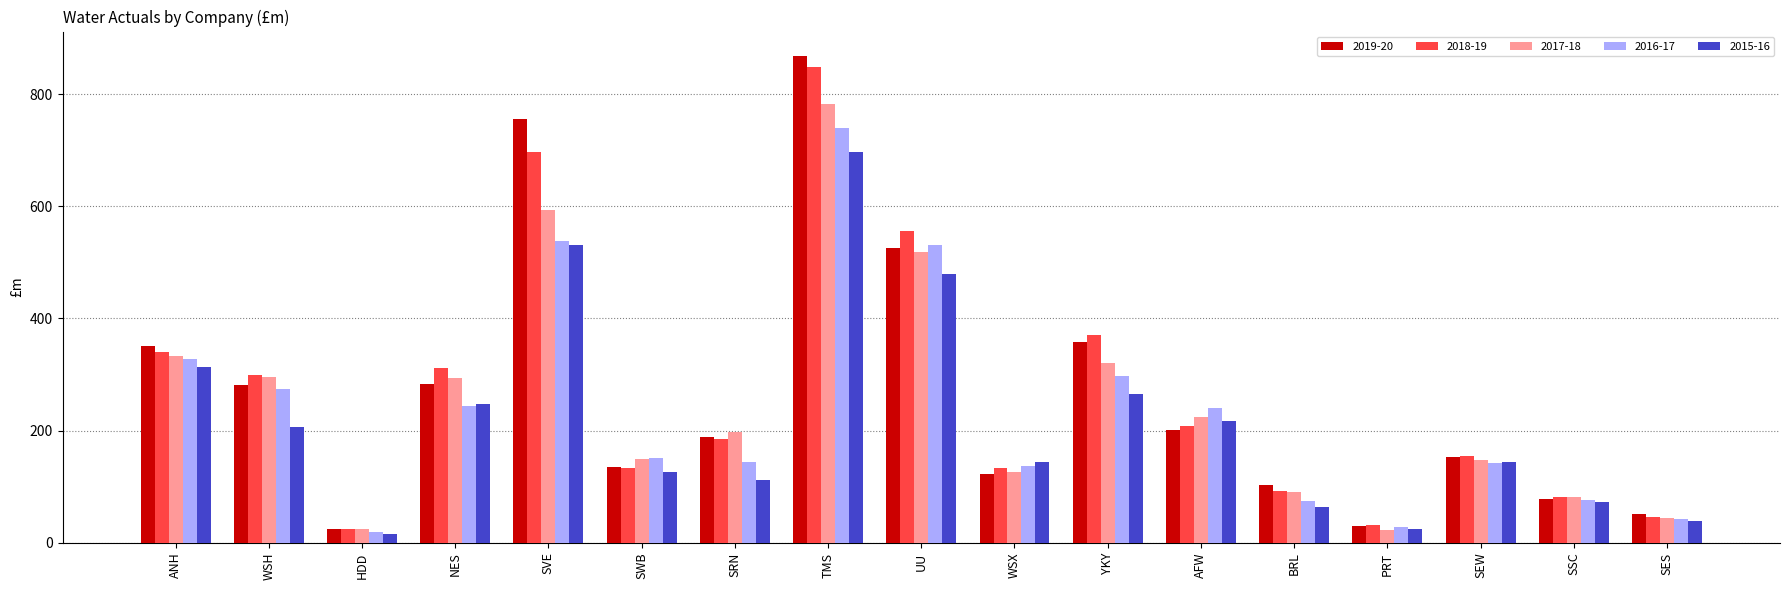

The 2017-18 series shows 518.4 at UU. True or false?

True